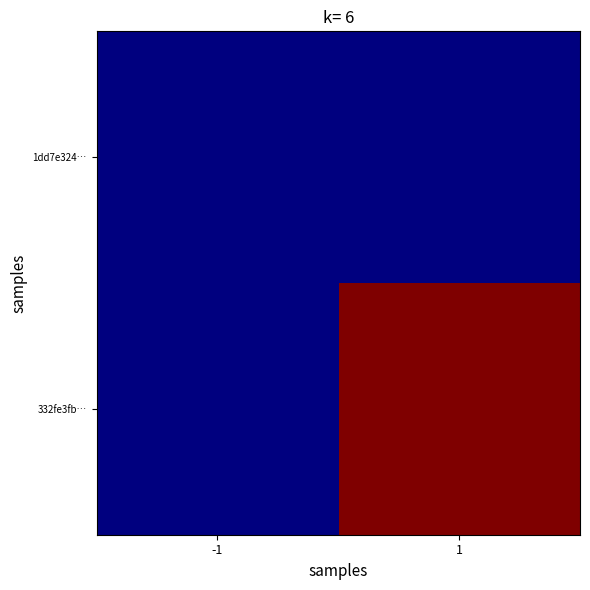

Which has a higher value, -1 or 1?

-1